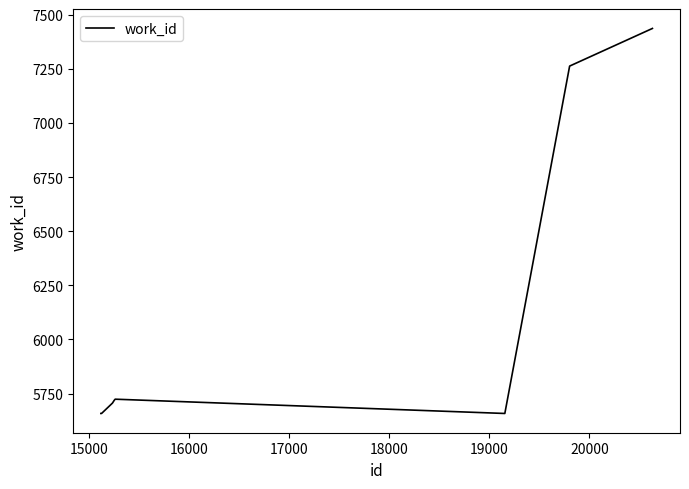

What is the greatest value displayed?

7438